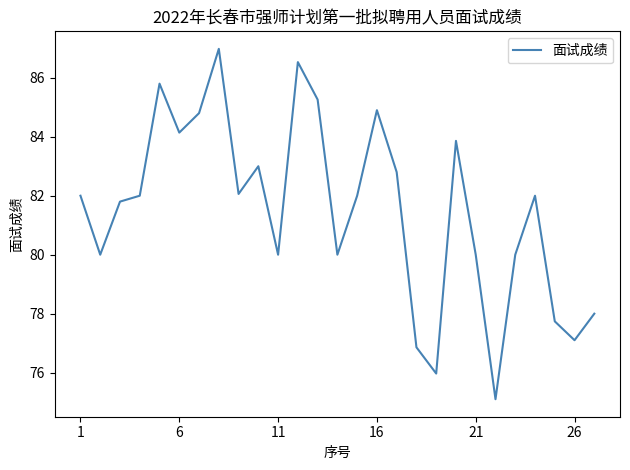

Reading left to right, what are all the values shown in this chart?

82.0	80.0	81.8	82.0	85.8	84.1	84.8	87.0	82.1	83.0	80.0	86.5	85.3	80.0	82.0	84.9	82.8	76.9	76.0	83.9	80.0	75.1	80.0	82.0	77.7	77.1	78.0